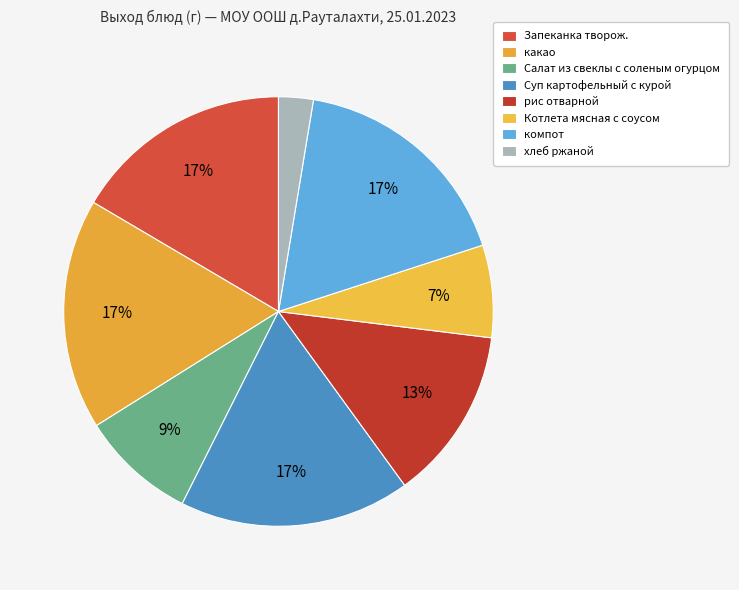

True or false: Запеканка творож. accounts for 27% of the total.

False